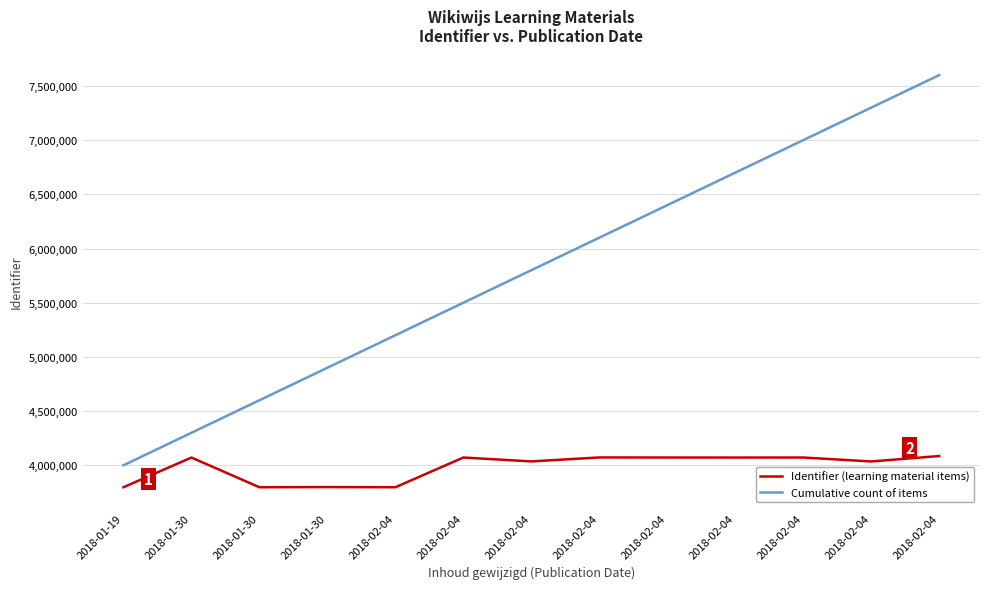

At which label does Identifier (learning material items) first exceed 4071505?

2018-01-30